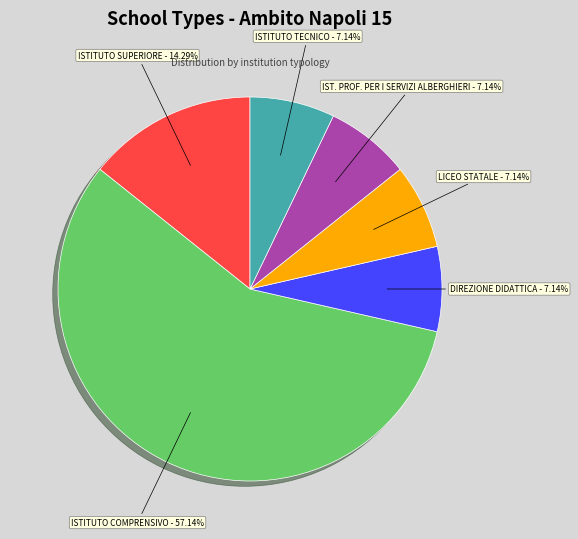

True or false: ISTITUTO COMPRENSIVO accounts for 57% of the total.

True